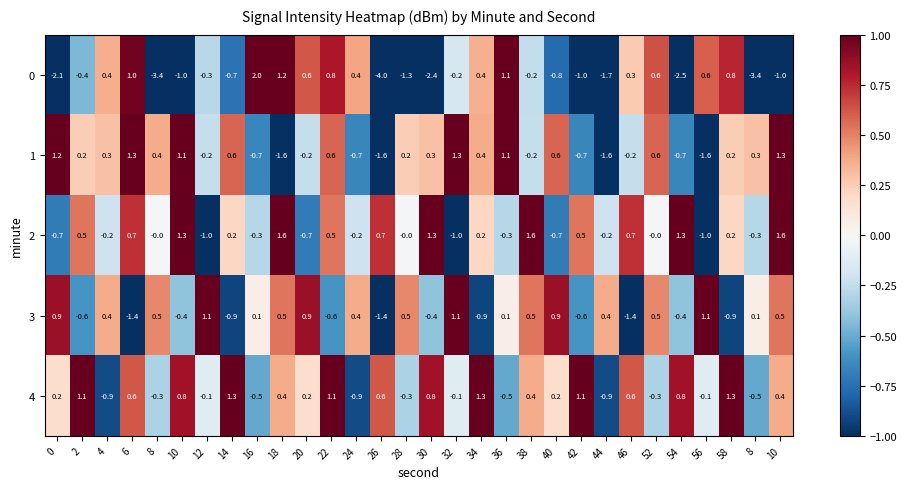

At which category is the sum across all series the highest?

10